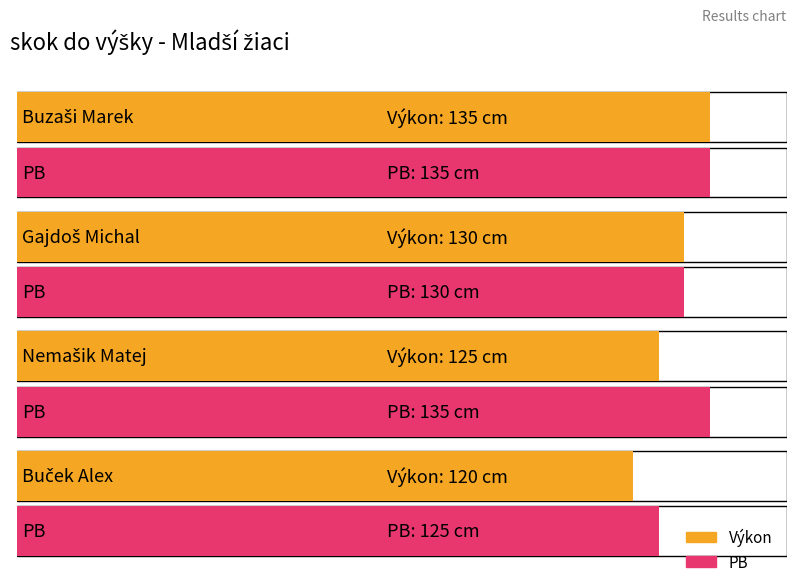

How many PB values are between 130 and 135?

3